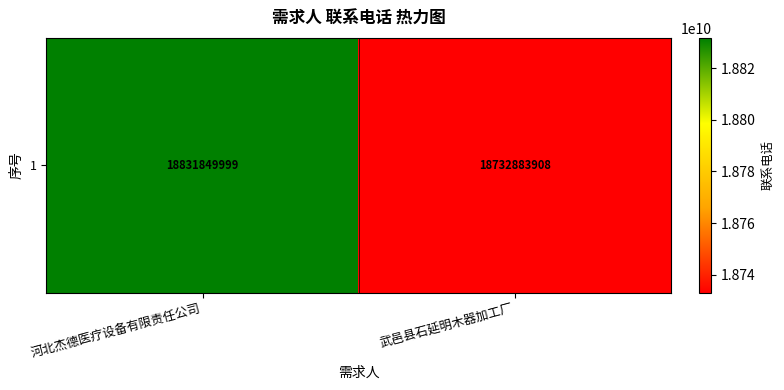

At which category does the chart reach its peak across all series?

河北杰德医疗设备有限责任公司